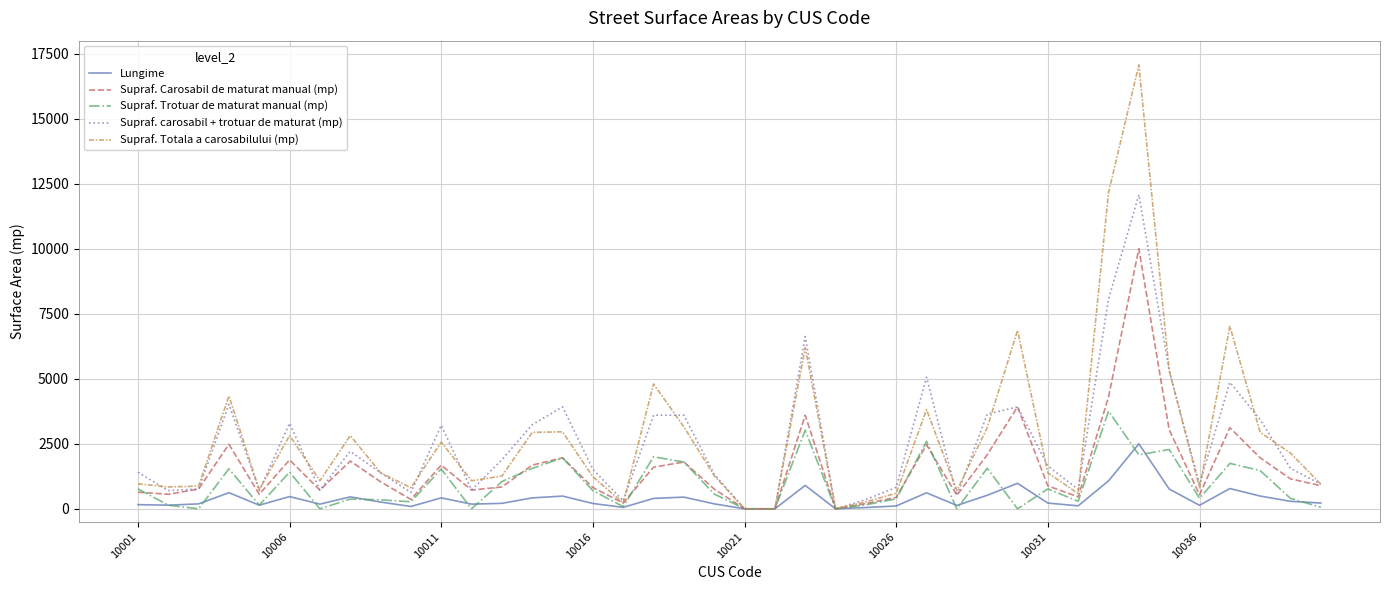

What is the greatest value displayed?

17070